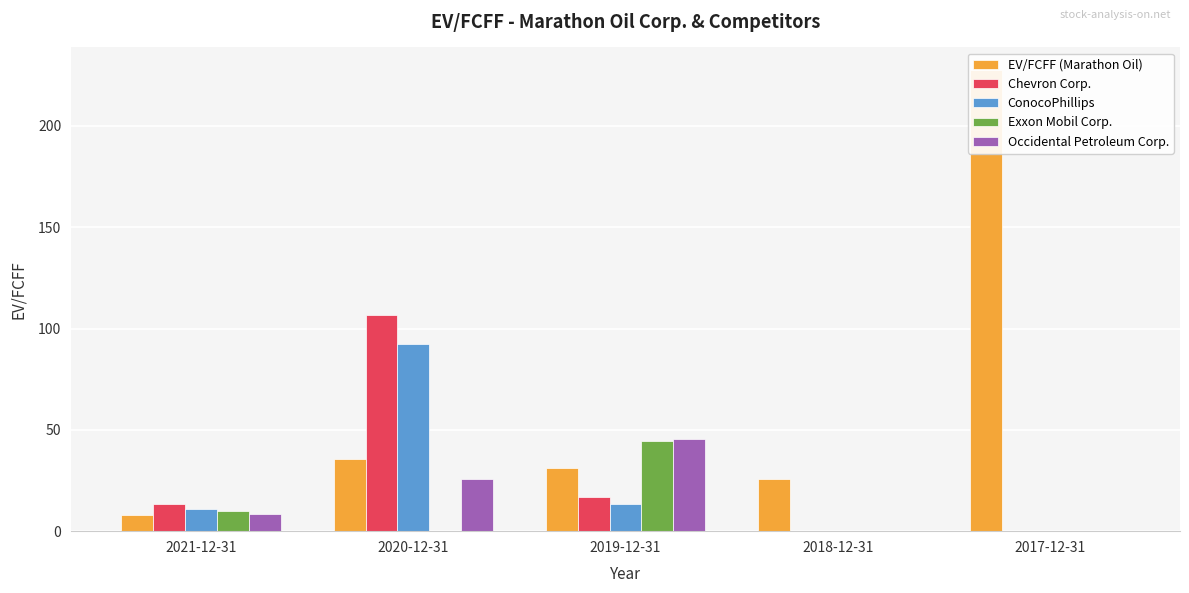

List the labels in order of EV/FCFF (Marathon Oil) value, largest first.

2017-12-31, 2020-12-31, 2019-12-31, 2018-12-31, 2021-12-31